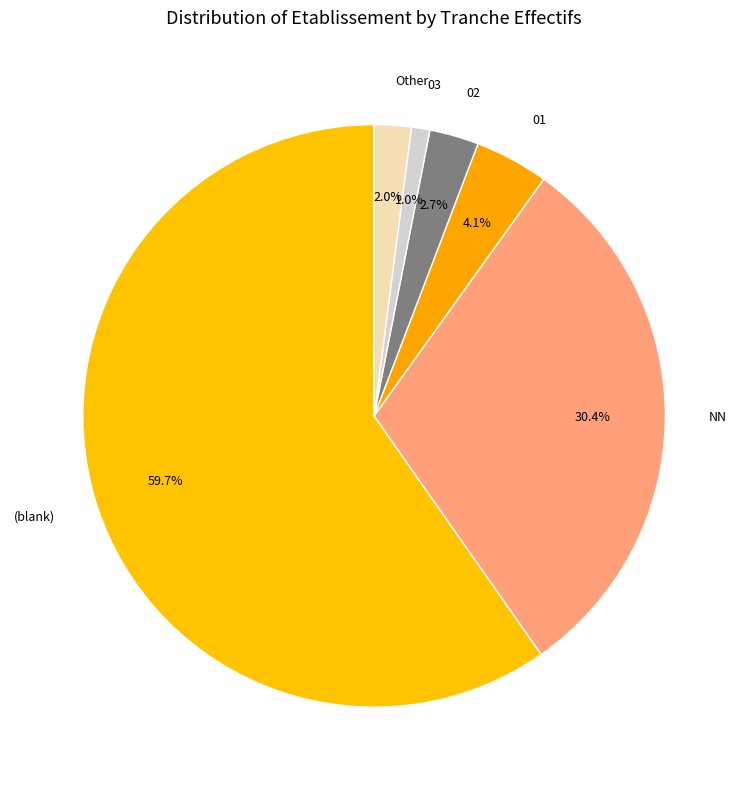

Between 03 and Other, which is larger?

Other